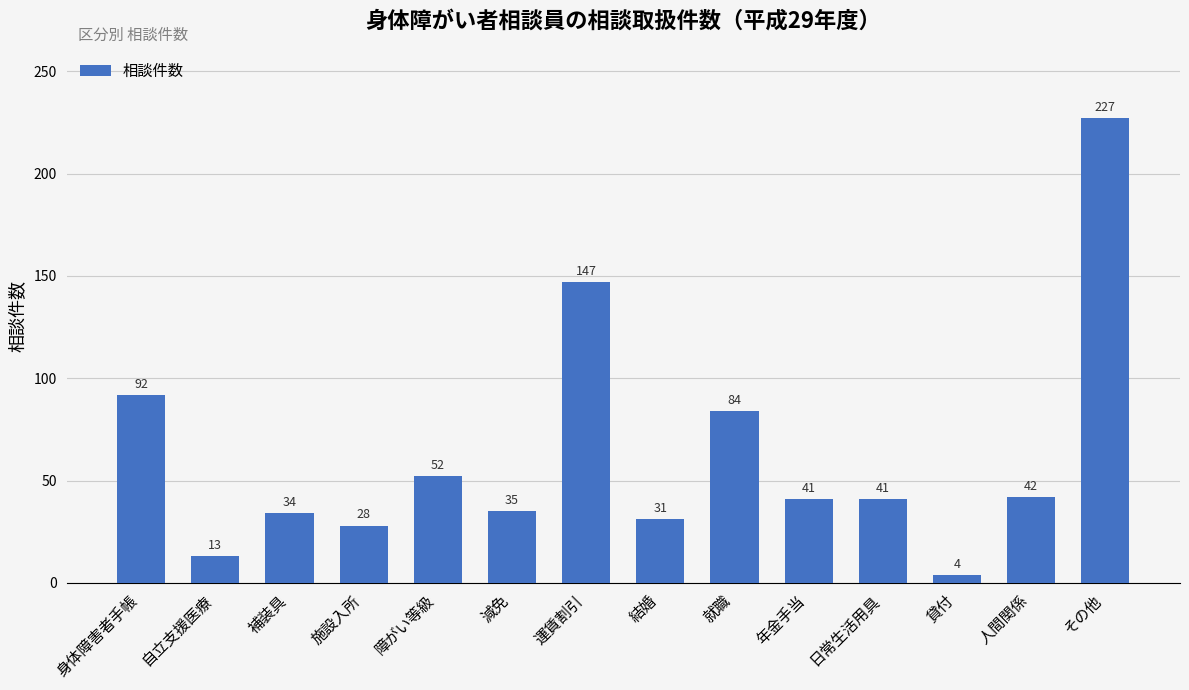

At which label does the data first exceed 41?

身体障害者手帳